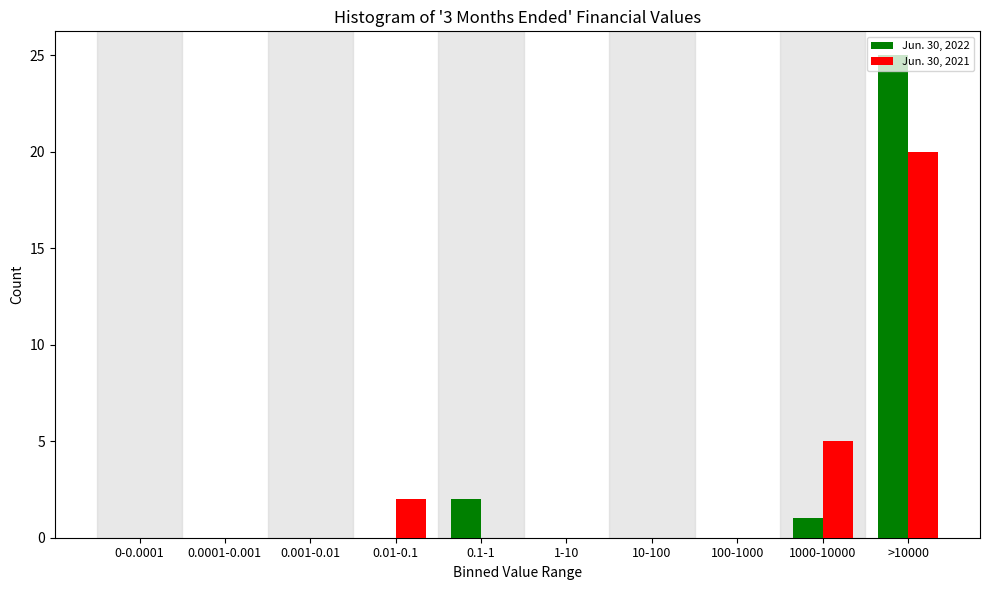

Which label corresponds to the largest value in the chart?

>10000